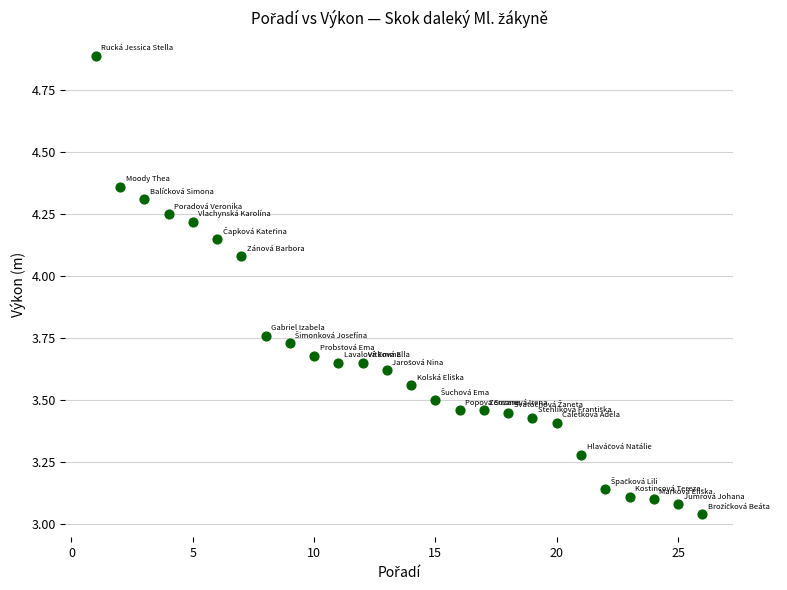

What is the range of X values (max minus min)?

25.0